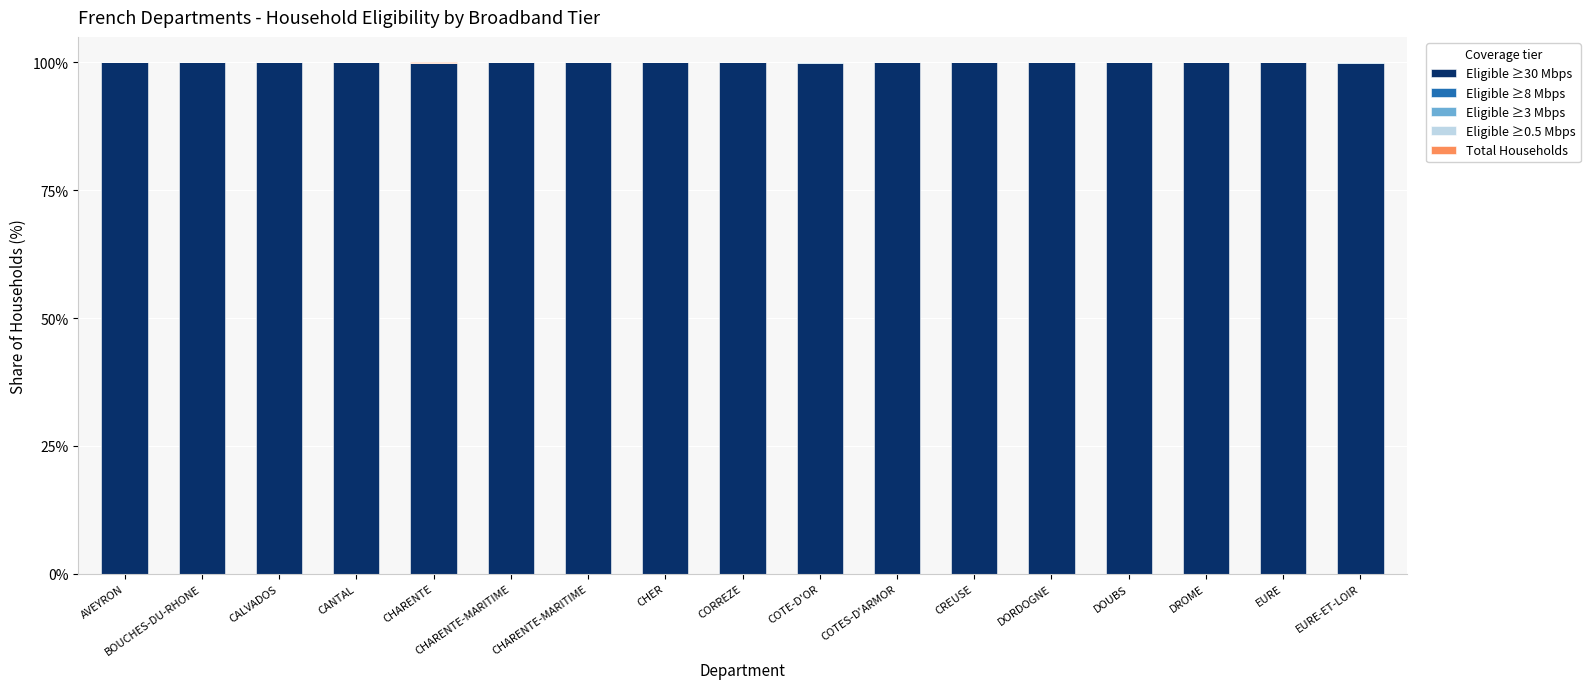

At how many categories does at least one series exceed 34?

17